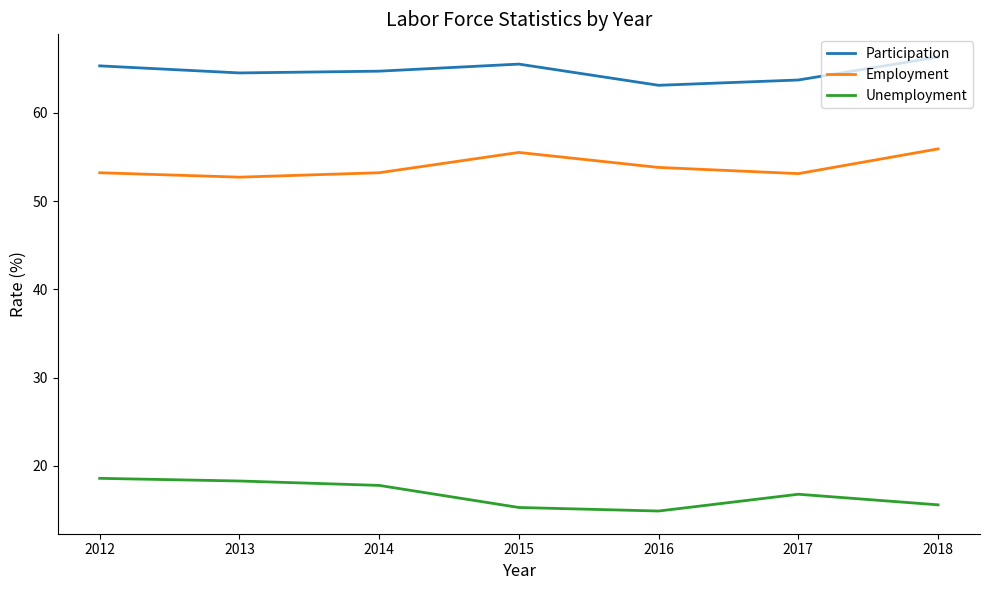

What is the difference between the highest and lowest values at 2018?

50.7